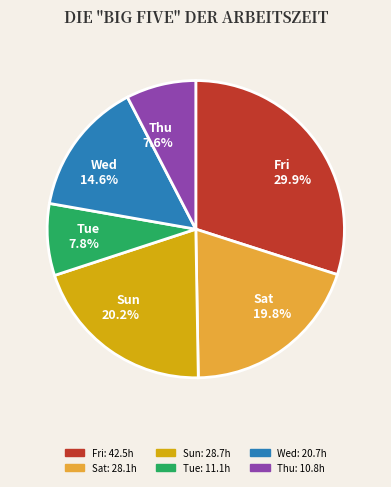

Which has a higher value, Sat 19.8% or Thu 7.6%?

Sat 19.8%